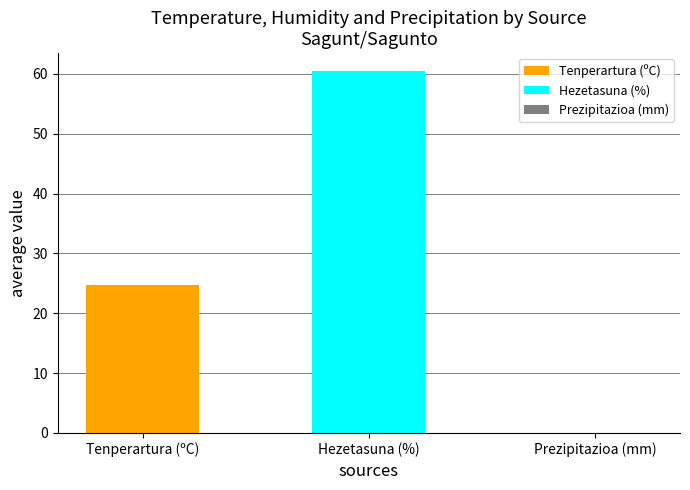

Rank the series by their average value, from highest to lowest.

Hezetasuna (%), Tenperartura (ºC)